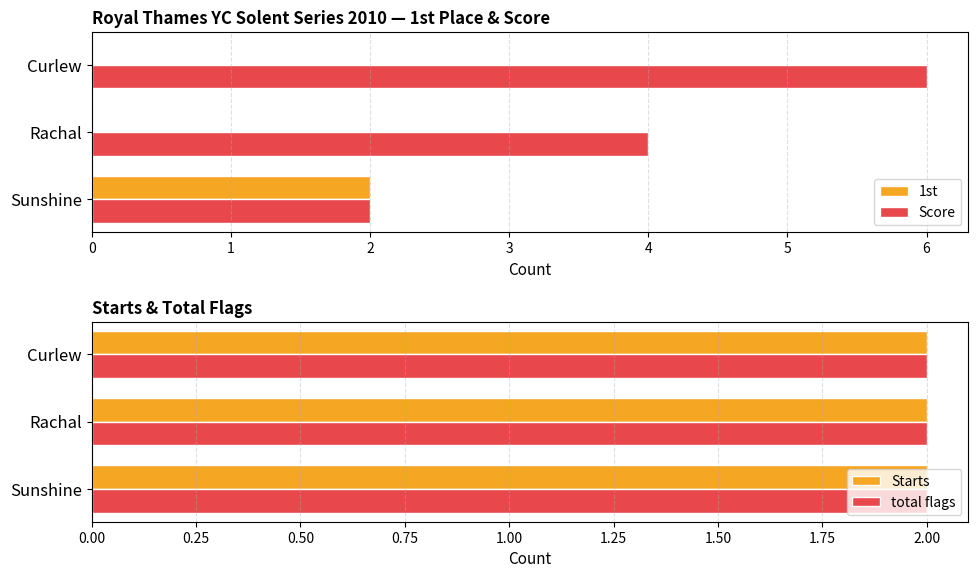

What is the value of the 1st bar at the 1st from the left?

2.0